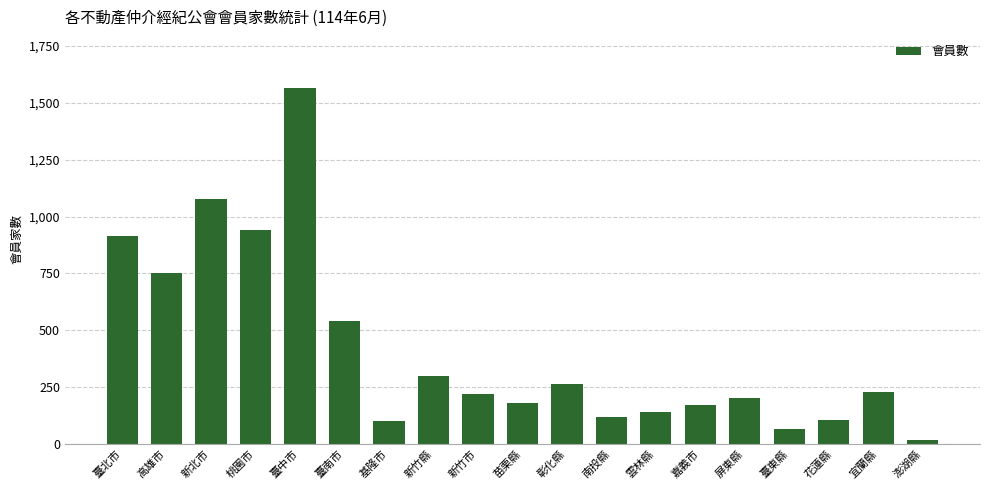

Count the number of data series in this chart.

1